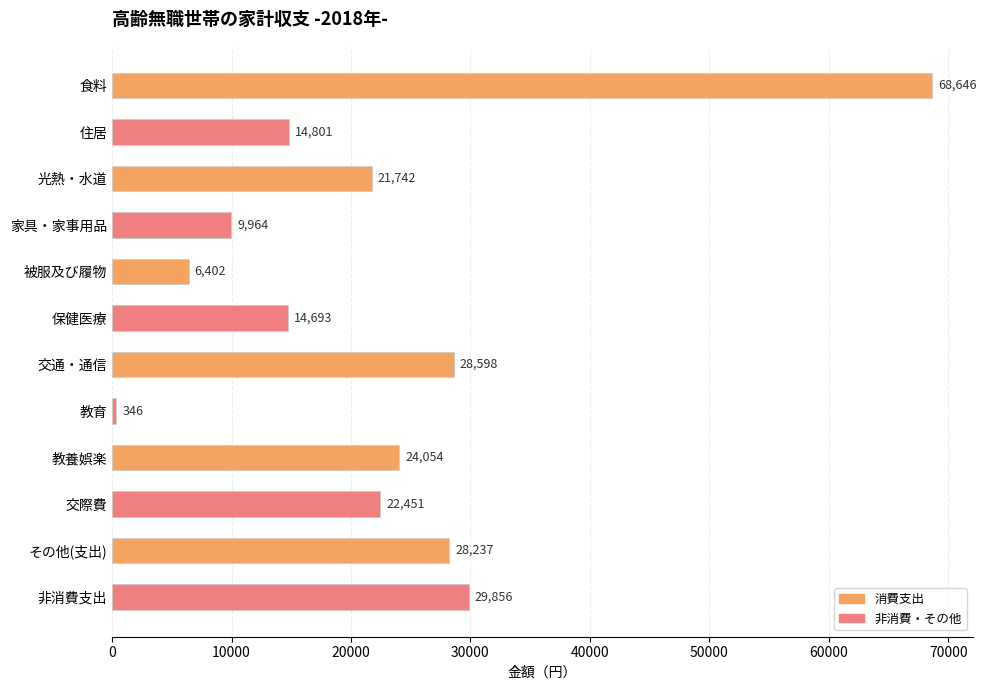

What is the change in value from 保健医療 to 非消費支出?

+15163